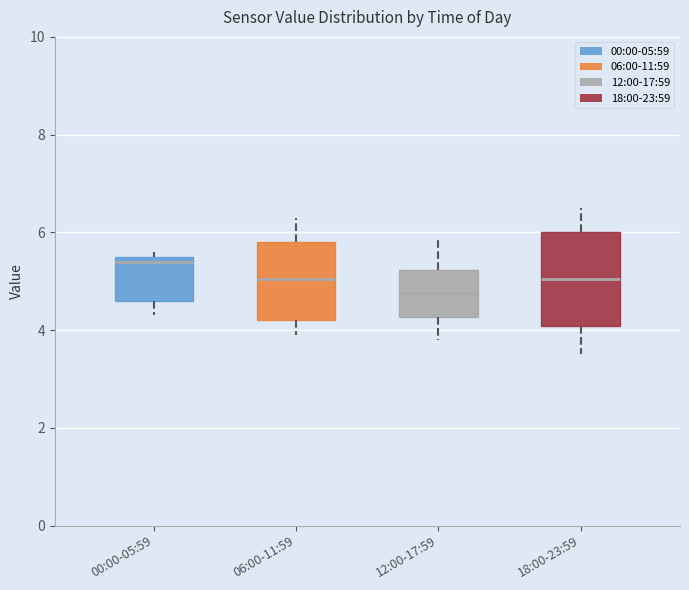

Reading left to right, transcribe this box plot: for each box, give where its median line is, the range the box spans, and where its two whiskers end, as read against the y-axis. The values are not printed on the chart, so give them approximately, as read against the axis.

00:00-05:59: median 5.4, box 4.6 to 5.6, whiskers 4.4 to 5.6 (just above the box's upper edge)
06:00-11:59: median 5.0, box 4.2 to 5.8, whiskers 4.0 to 6.4
12:00-17:59: median 4.8, box 4.2 to 5.2, whiskers 3.8 to 6.0
18:00-23:59: median 5.0, box 4.0 to 6.0, whiskers 3.6 to 6.6